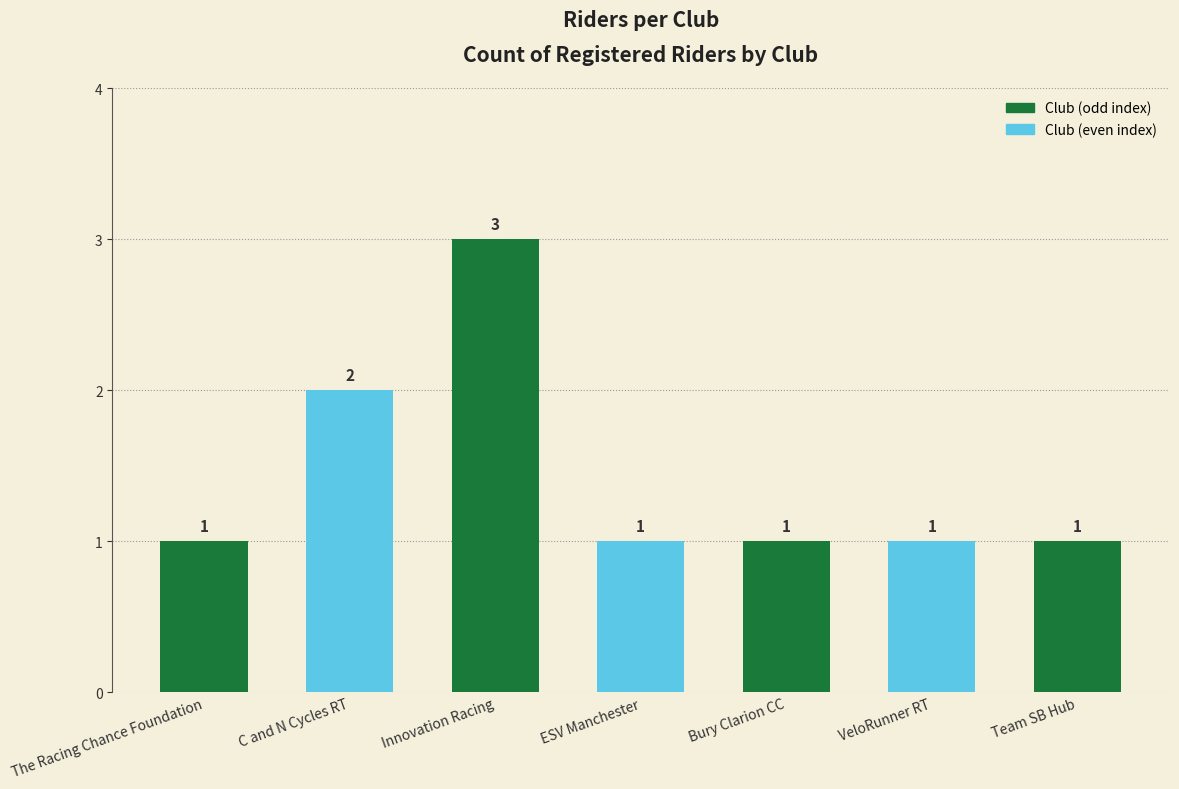

What is the label of the 3rd bar from the left?

Innovation Racing